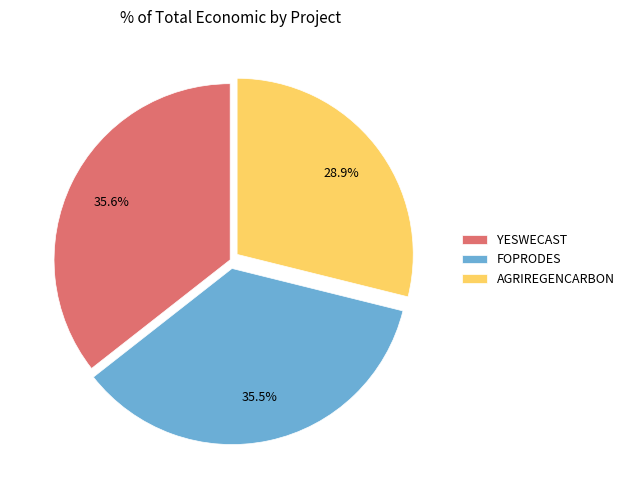

How many slices are in this pie chart?

3